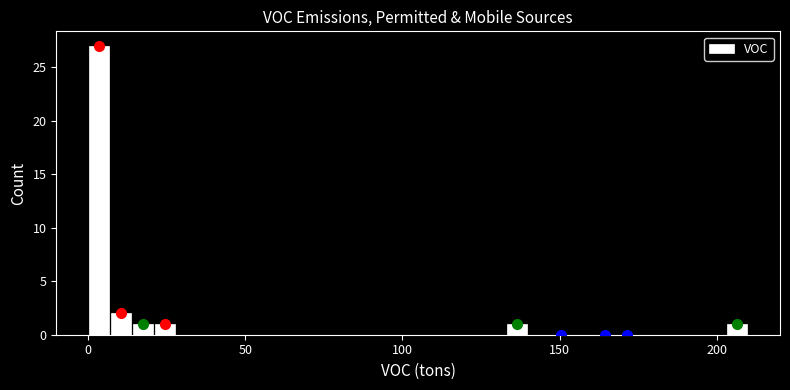

Read against the x-axis, roughly where is the centre of the tallest bar?

5